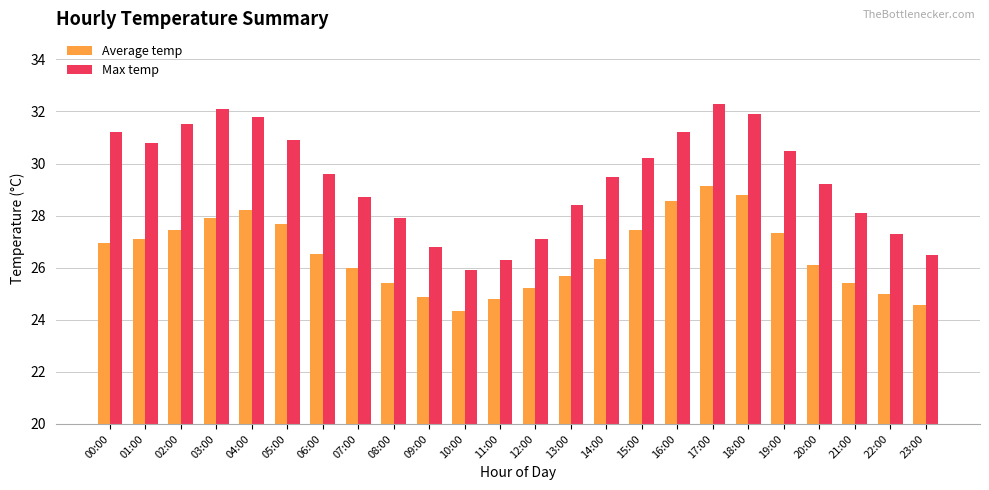

How many bars are there in each group?

2